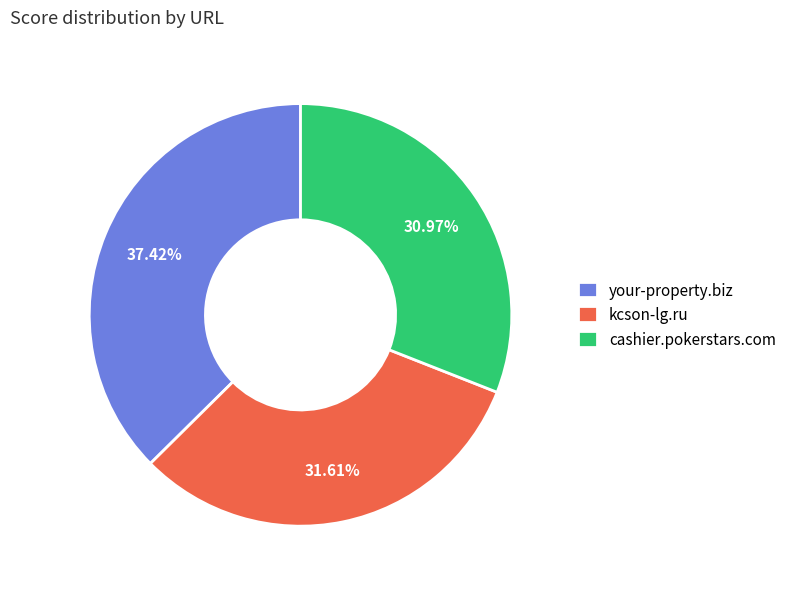

To the nearest percent, what is the combined percentage of kcson-lg.ru and cashier.pokerstars.com?

63%